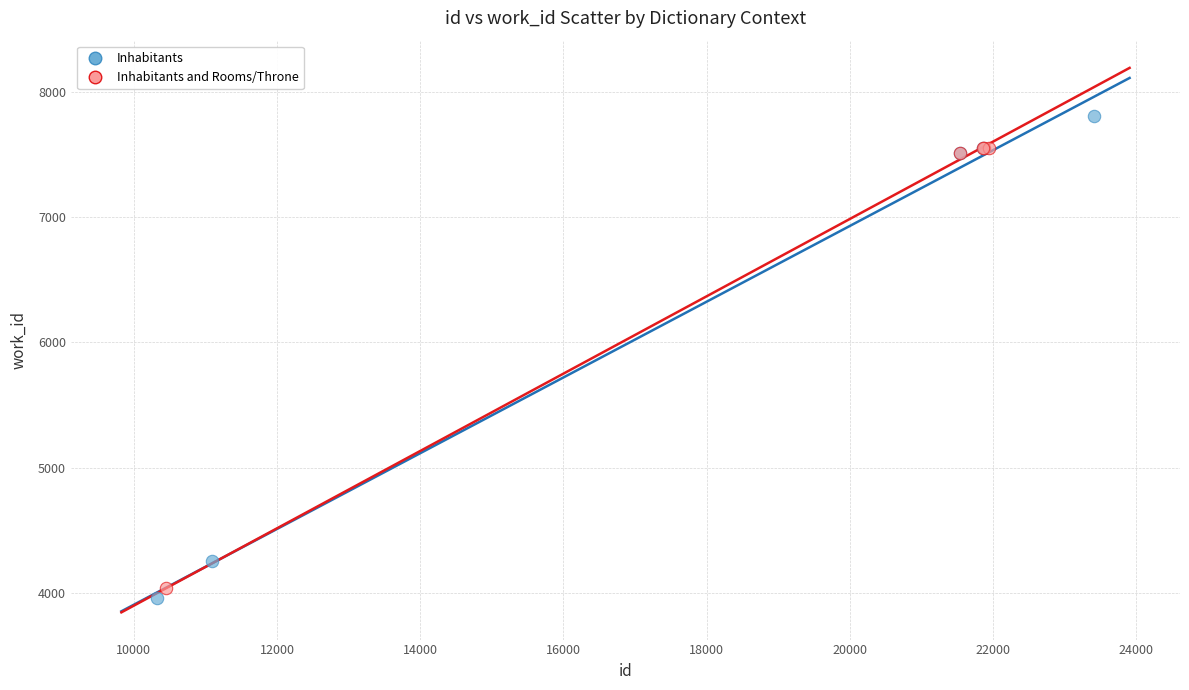

Which series reaches the maximum Y coordinate?

Inhabitants